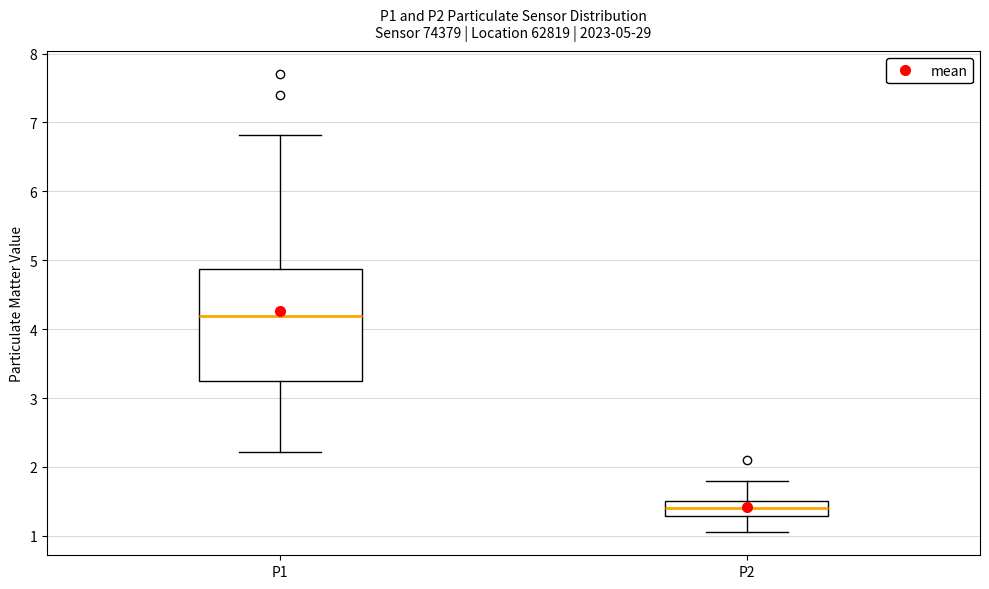

Which box's median line is the lowest?

P2